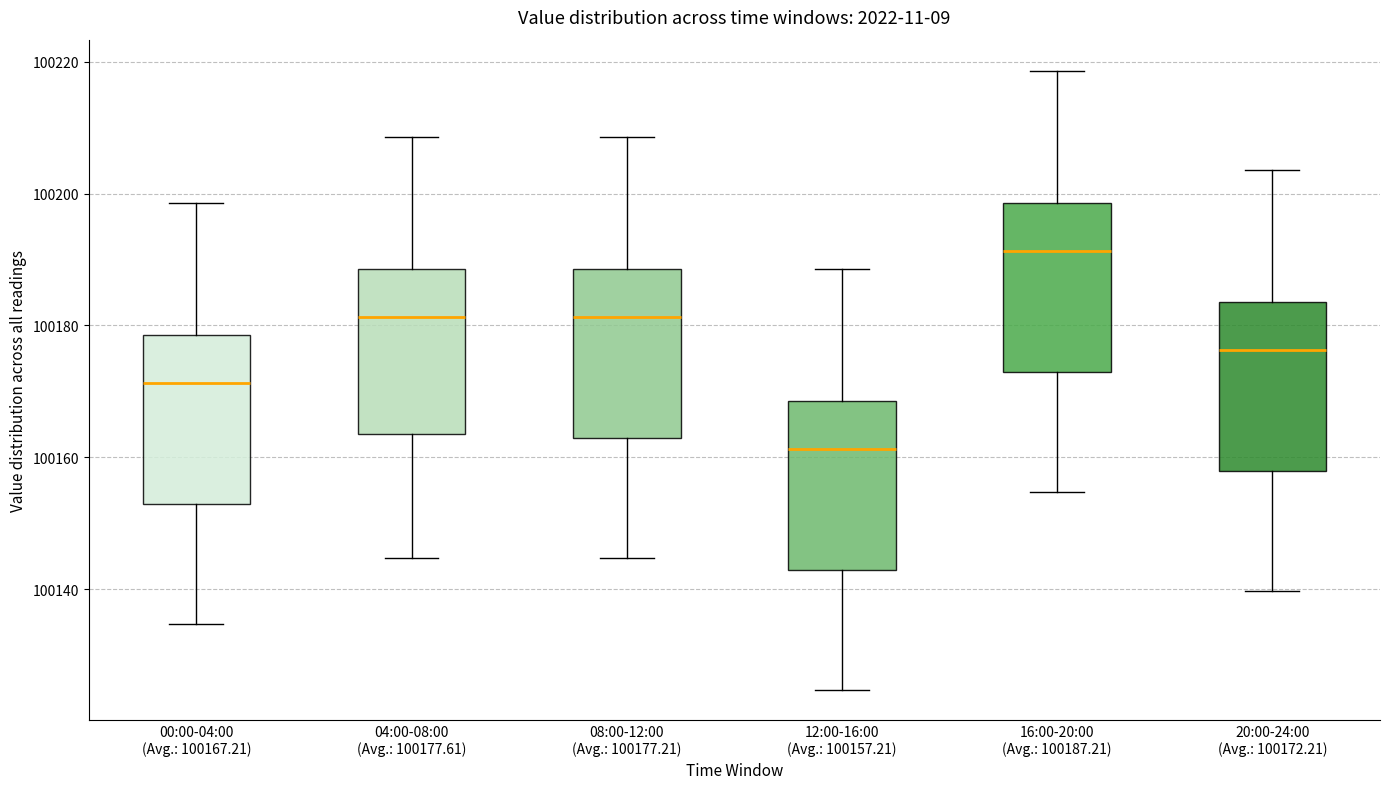

Where is the lower edge of the box for 08:00-12:00 (Avg.: 100177.21) on the y-axis? The values are not printed on the chart, so give them approximately, as read against the axis.

100162